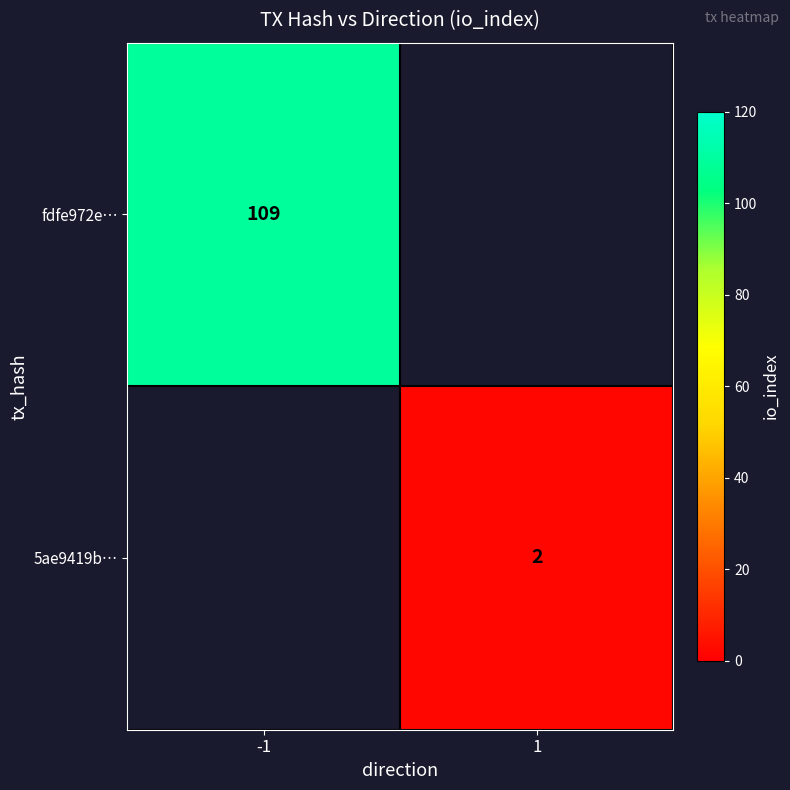

Is it true that fdfe972e… equals 67 at -1?

False